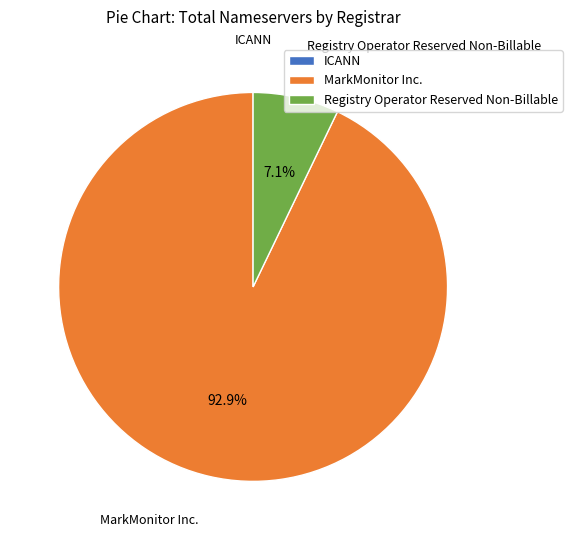

What portion of the pie excludes Registry Operator Reserved Non-Billable?

92.9%